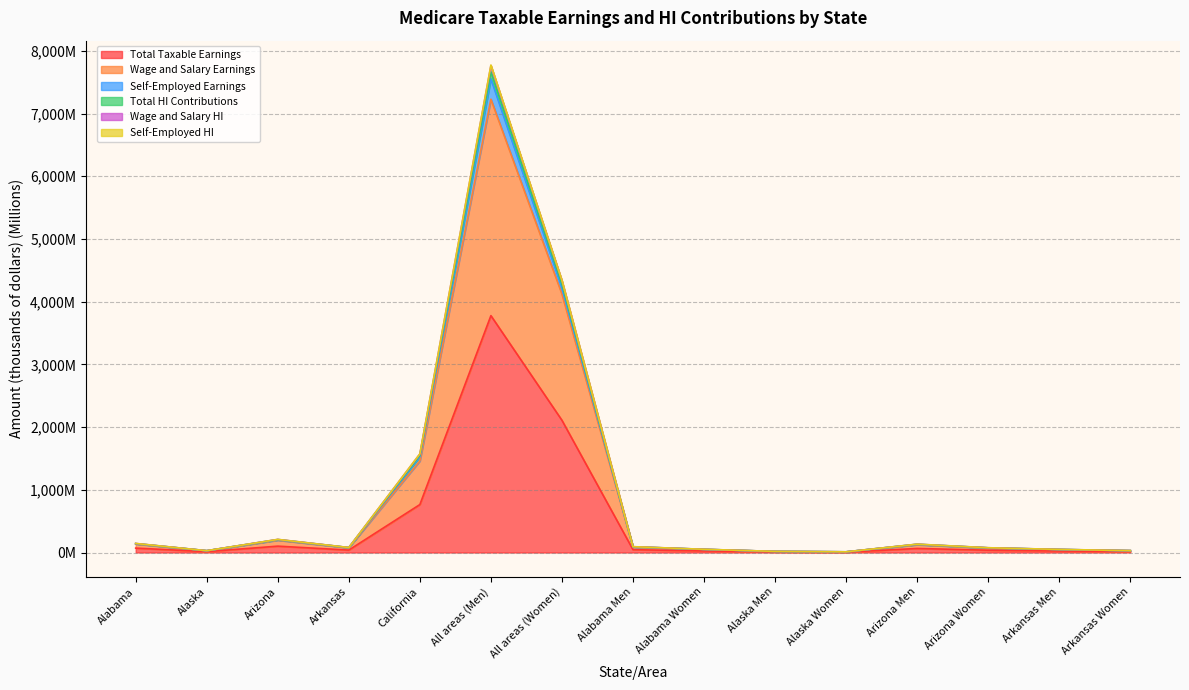

The Wage and Salary HI series shows 49.4 at Arkansas Men. True or false?

True